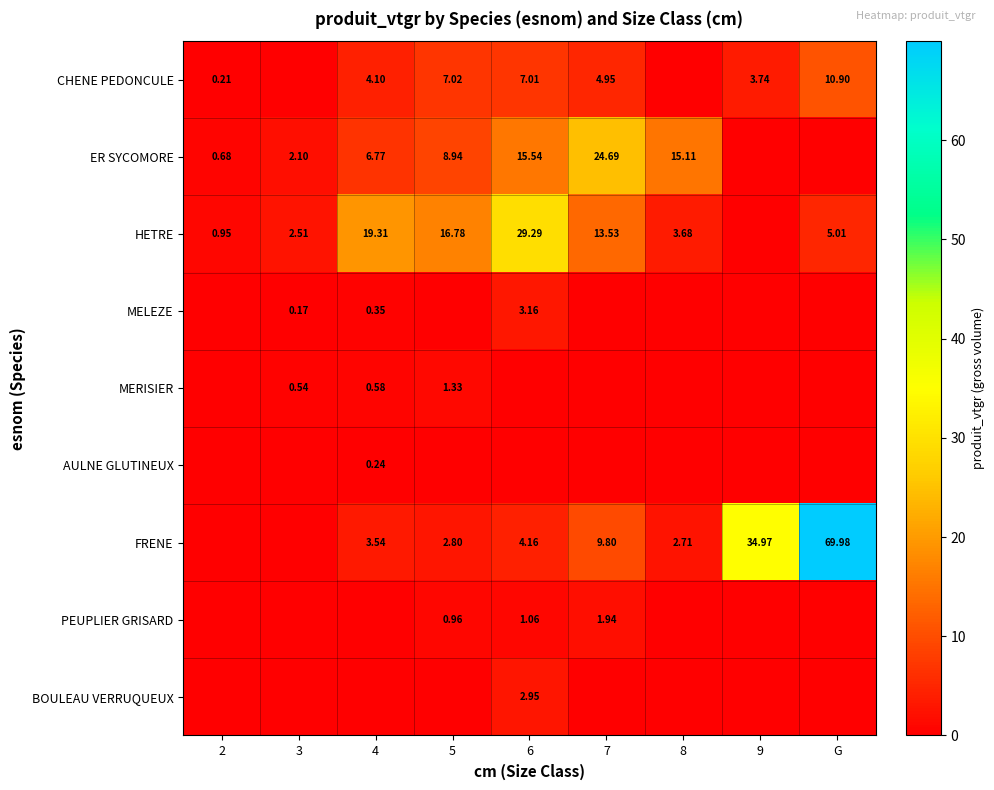

Is the value of HETRE at 6 greater than the value of BOULEAU VERRUQUEUX at 6?

Yes